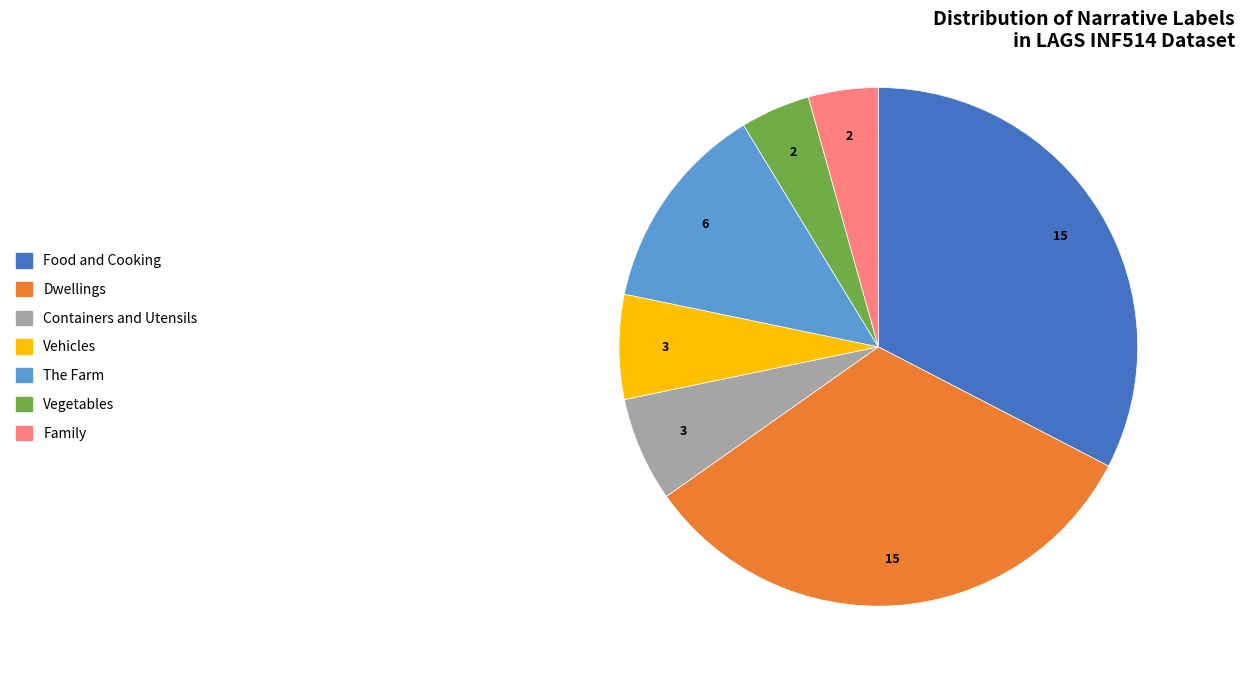

Is it true that Vegetables is 4% of the pie?

True